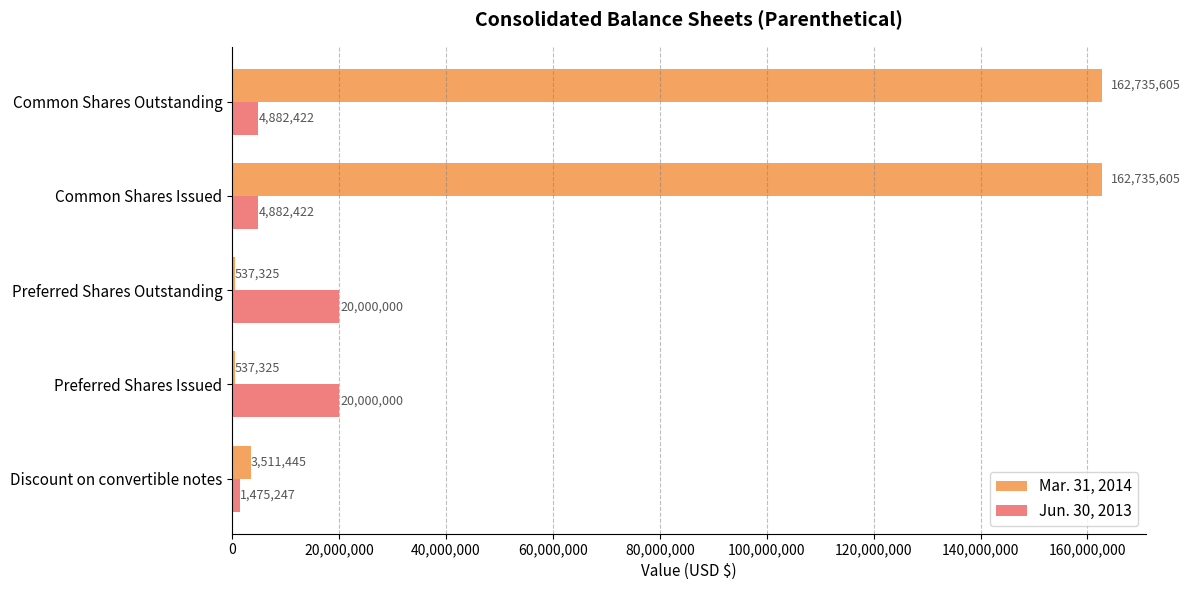

Which series has the widest spread of values?

Mar. 31, 2014